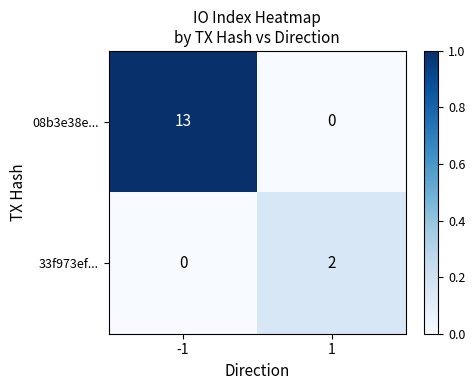

Reading left to right, what are all the values shown in this chart?

08b3e38e...: 13	0
33f973ef...: 0	2